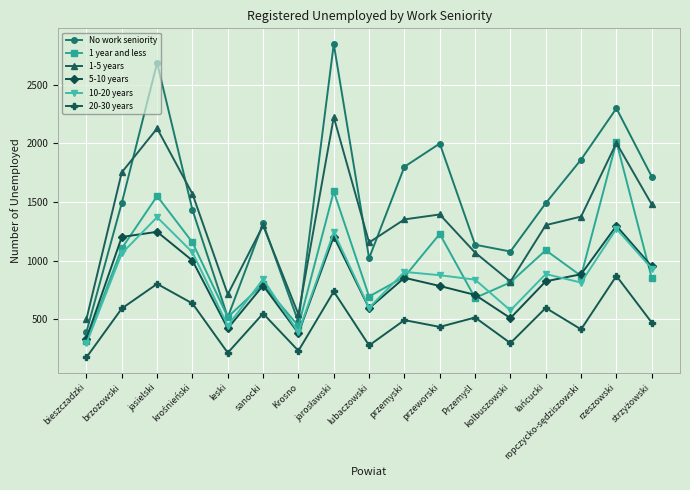

Which category has the highest value in the 20-30 years series?

rzeszowski